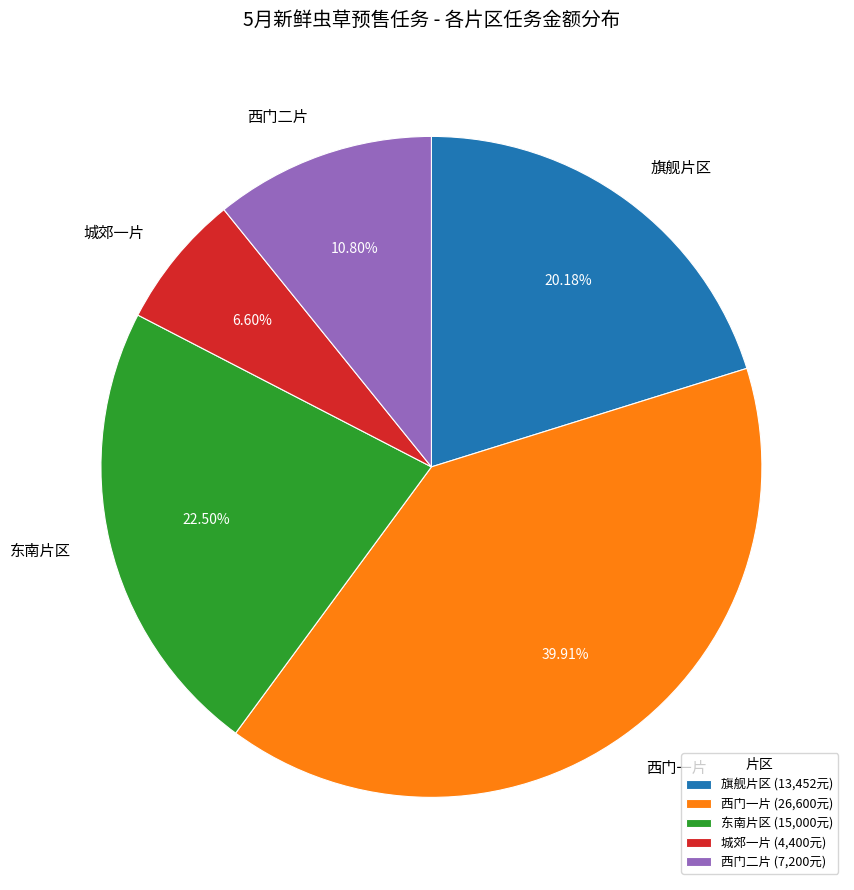

Combined, do 西门一片 and 西门二片 account for over 50%?

Yes